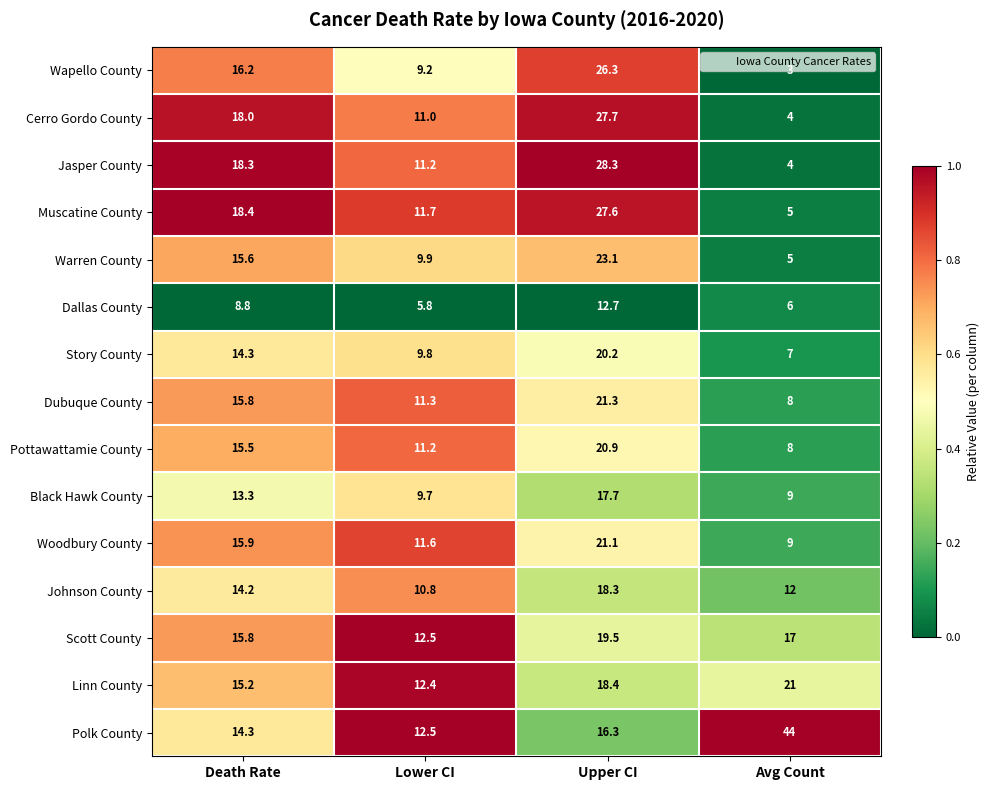

What is the difference between the Wapello County values at Avg Count and Death Rate?

13.2